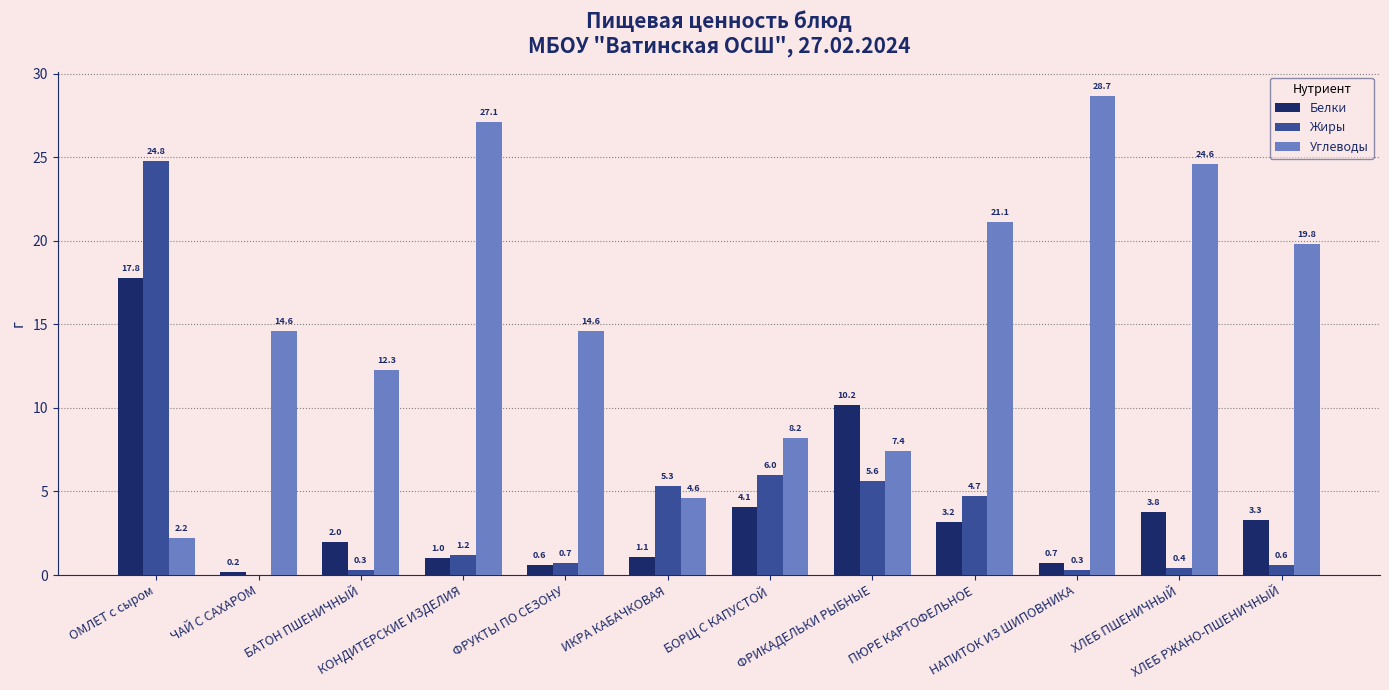

How many series are shown in this chart?

3